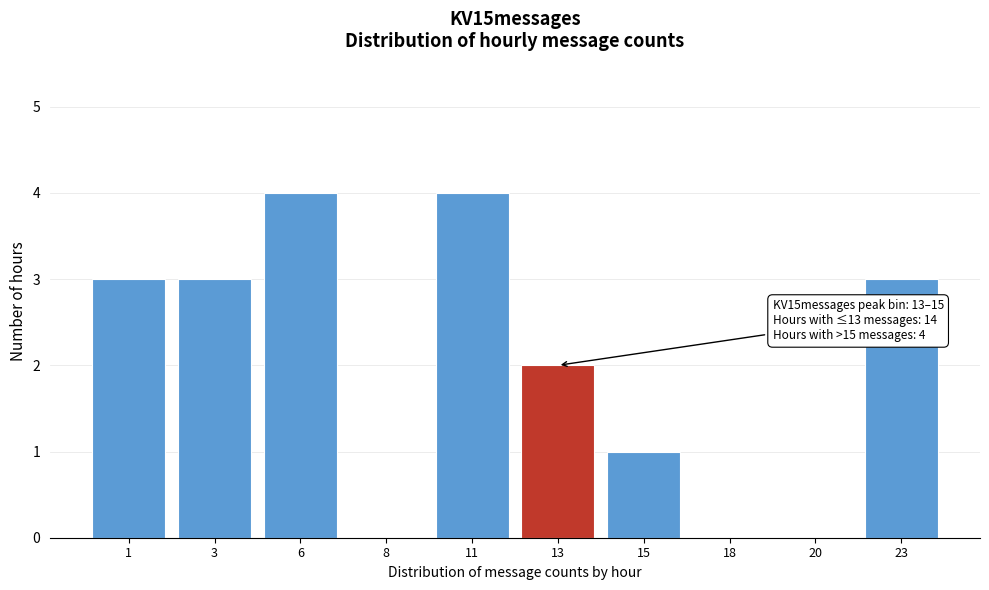

Reading left to right, transcribe all the data shown in this chart.

1=3	3=3	6=4	8=0	11=4	13=2	15=1	18=0	20=0	23=3